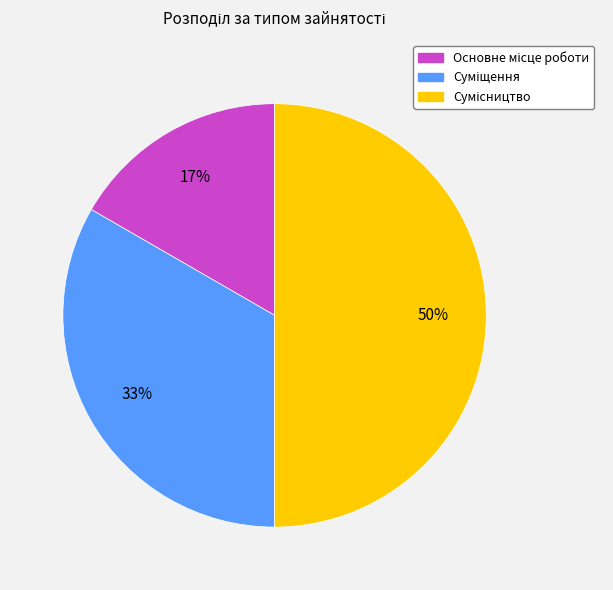

To the nearest percent, what is the difference between the largest and smallest slice percentages?

33%